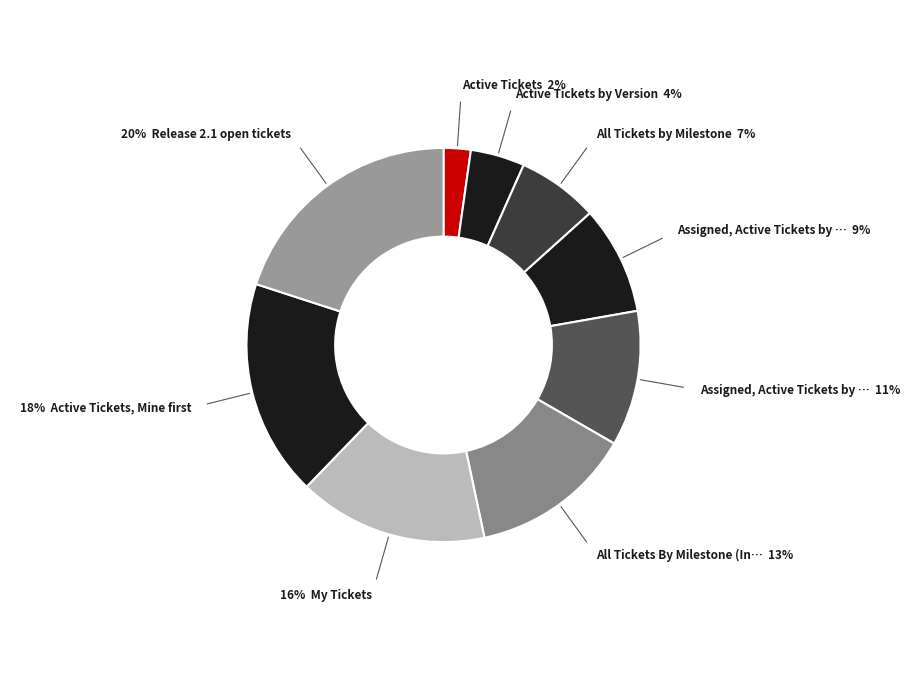

Which slice is the largest?

Release 2.1 open tickets